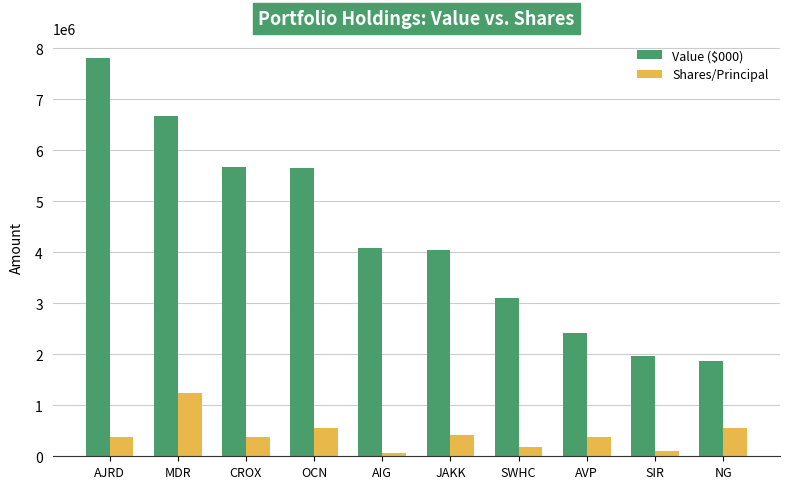

At how many categories does at least one series exceed 820318?

10